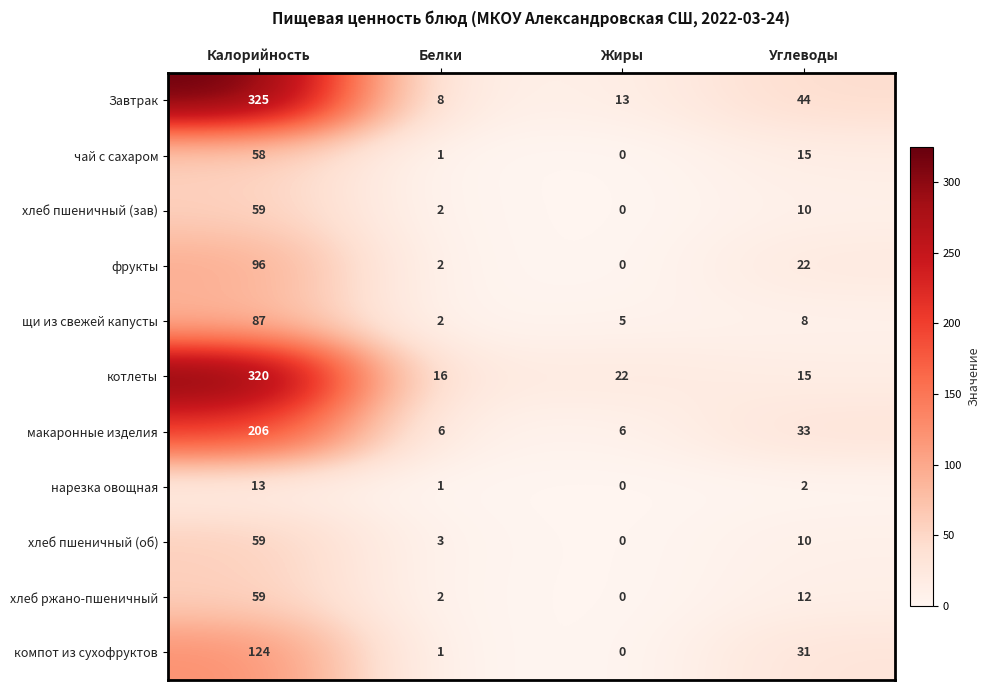

At which label is чай с сахаром closest to 29?

Углеводы